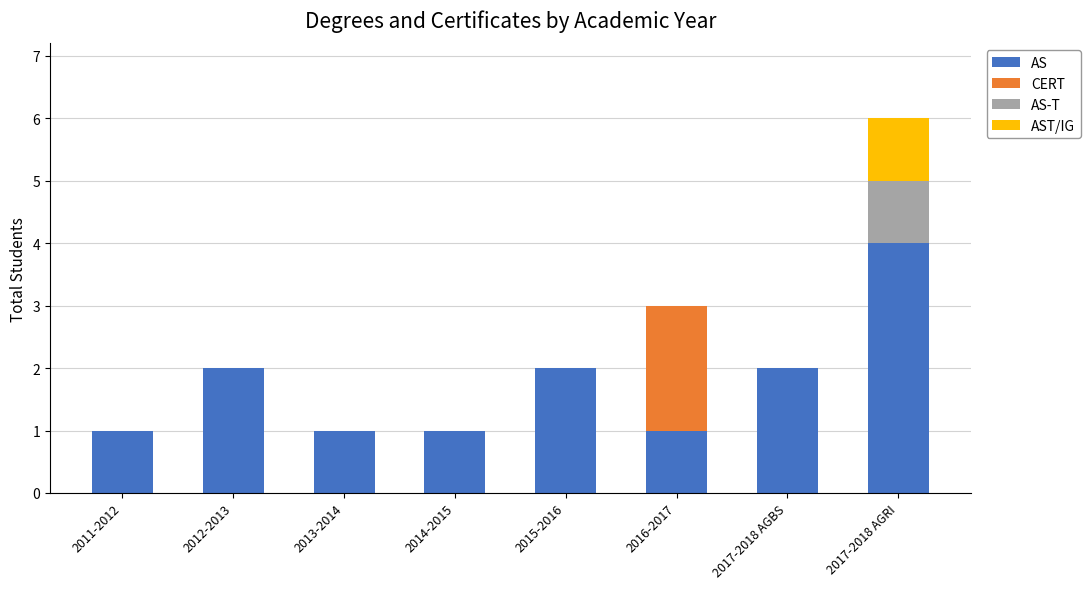

What is the total value across all series at 2015-2016?

2